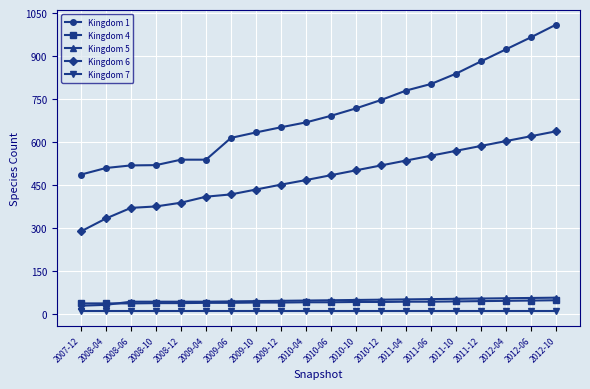

What are all the series names shown in the legend?

Kingdom 1, Kingdom 4, Kingdom 5, Kingdom 6, Kingdom 7